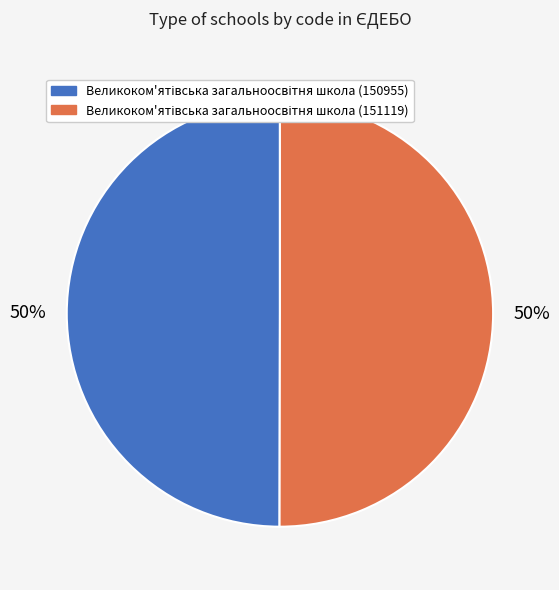

To the nearest percent, what is the average slice percentage?

50%